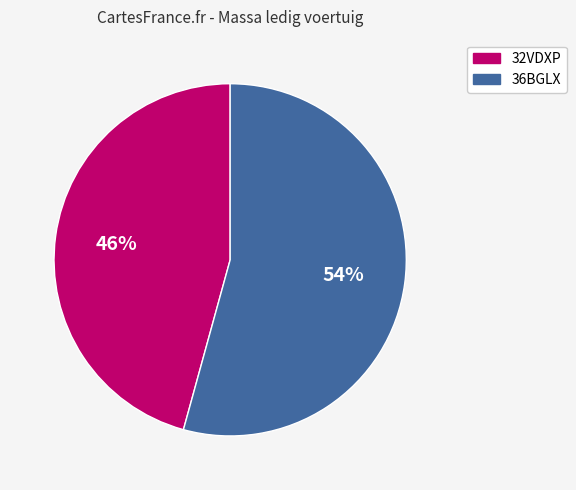

Do 32VDXP and 36BGLX together represent more than half of the pie?

Yes